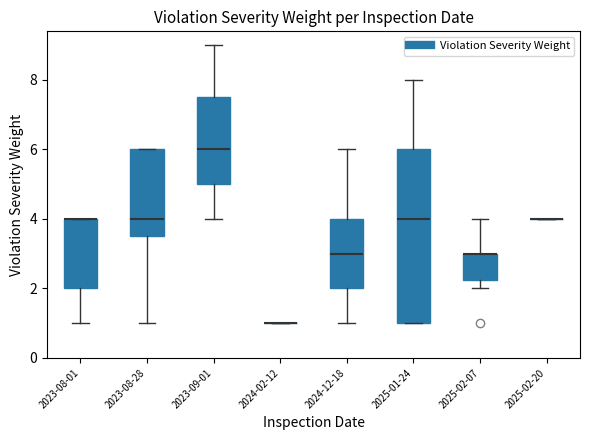

Which box is the tallest, from its lower edge to its upper edge?

2025-01-24